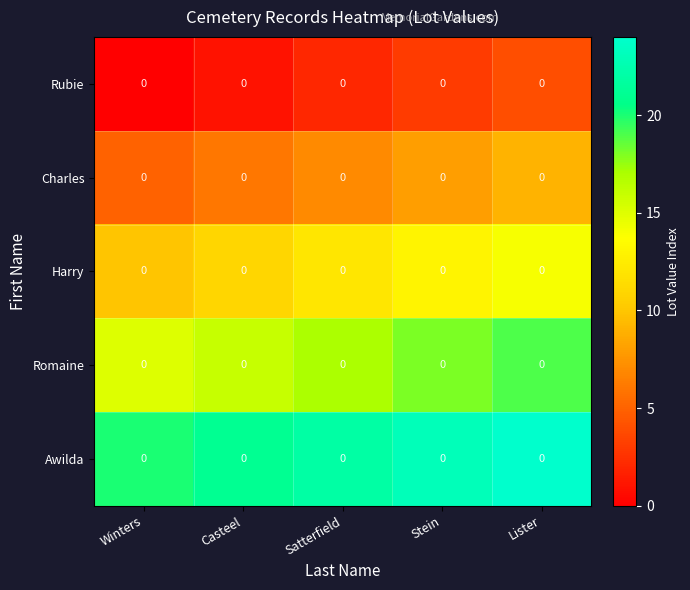

At which category does the chart reach its minimum across all series?

Winters